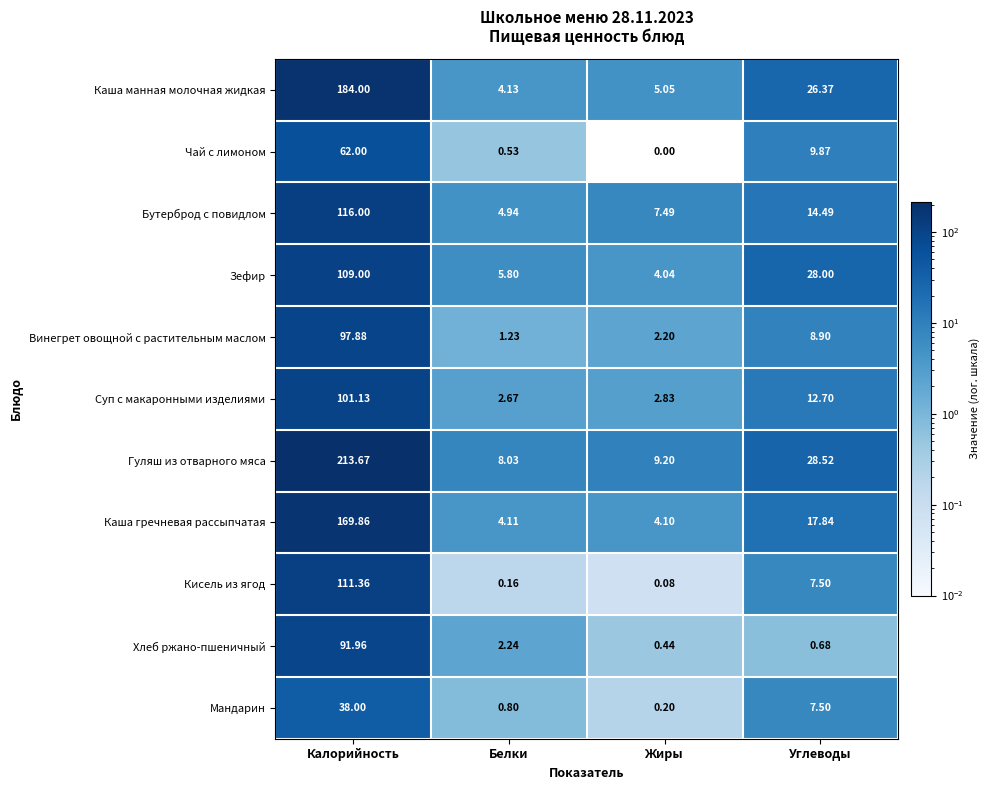

Where is Чай с лимоном nearest to the value 31?

Углеводы